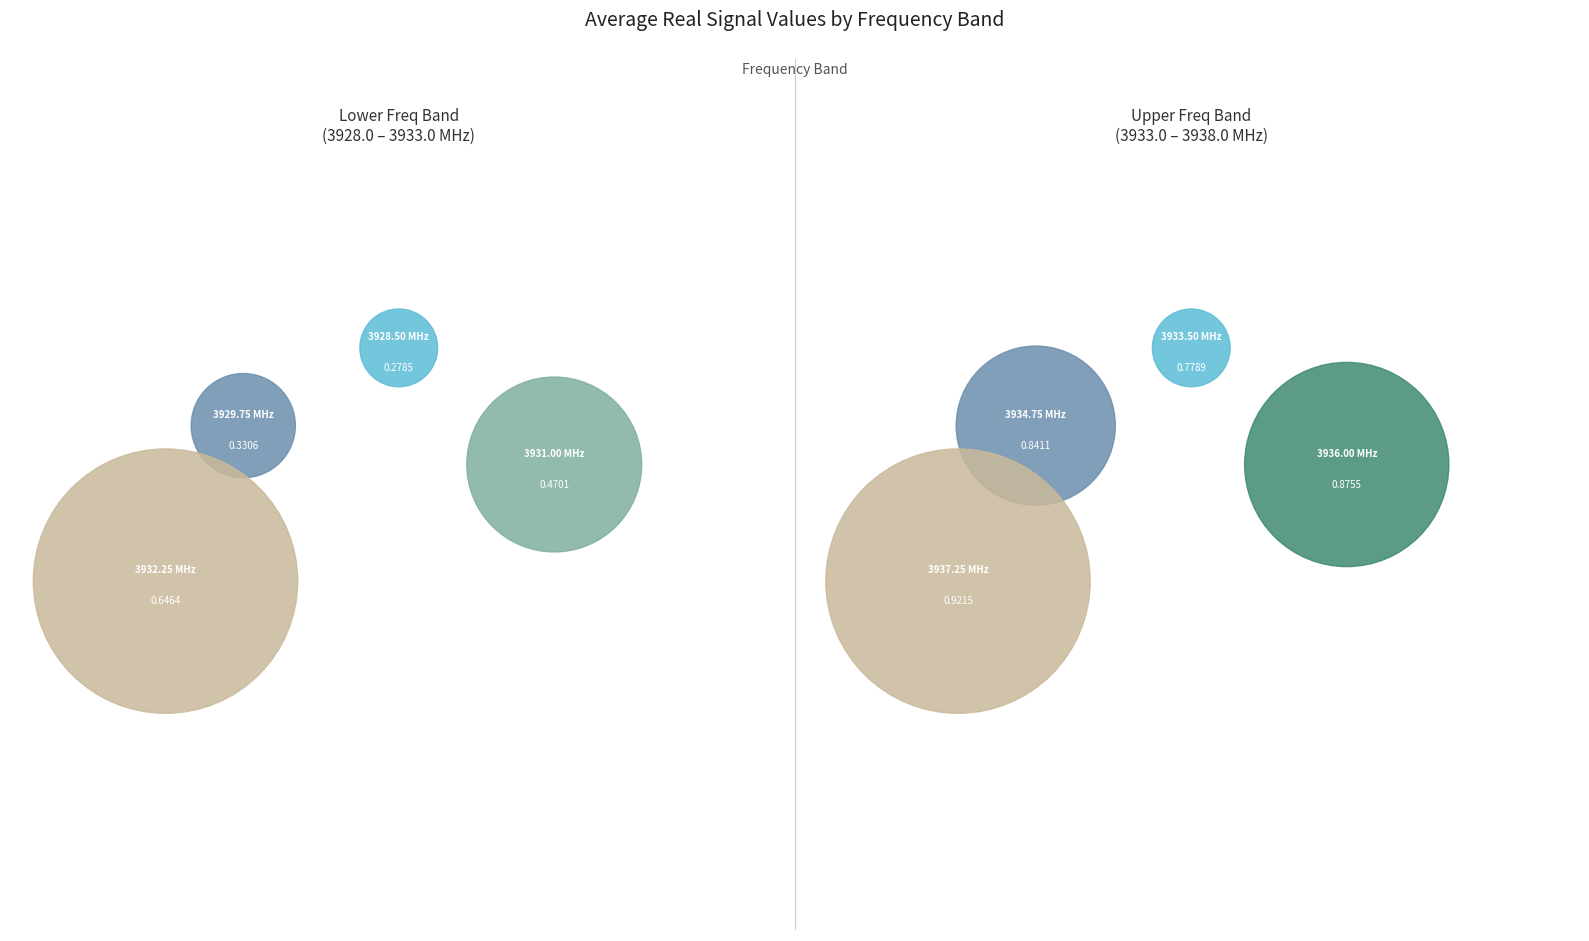

Count the number of slices in the pie.

10